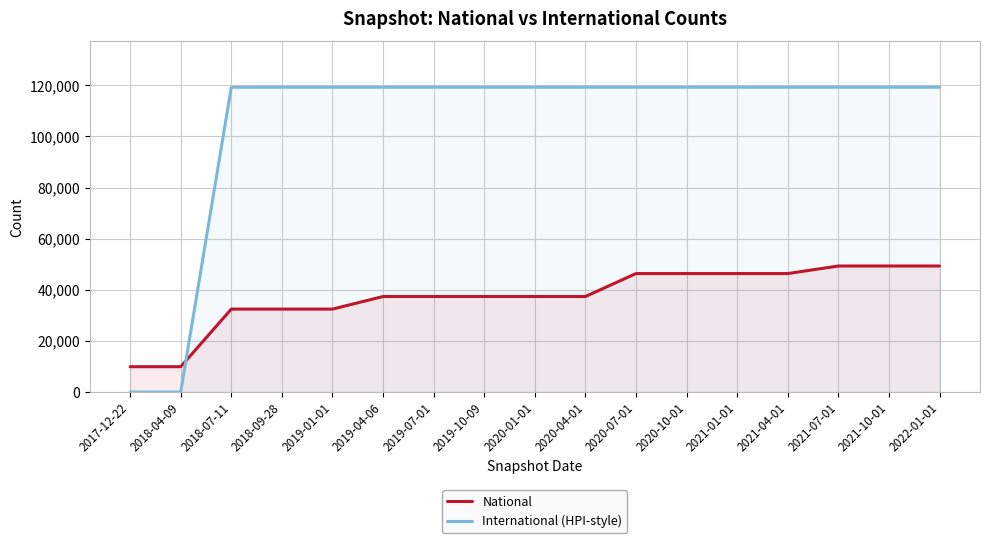

Which series changed the most between 2018-09-28 and 2021-07-01?

National